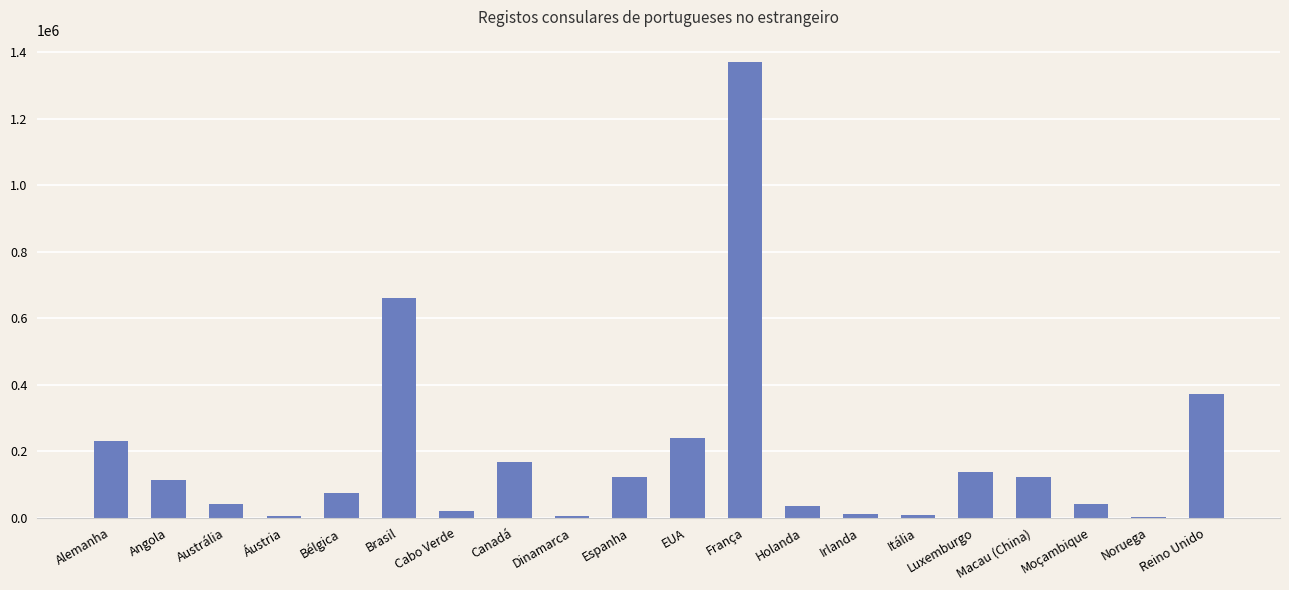

Does the chart contain stacked bars?

No